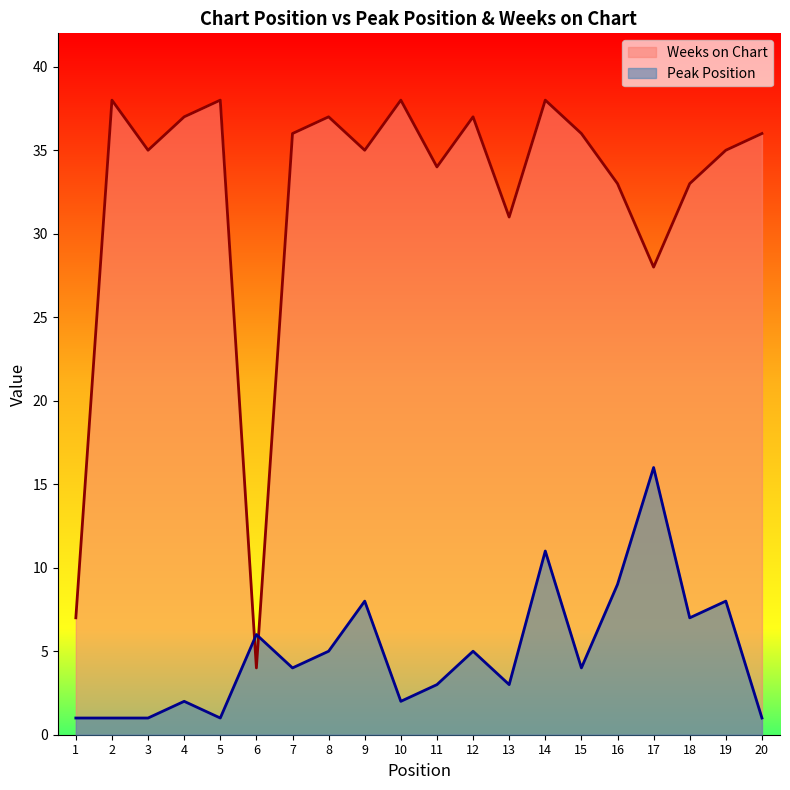

At which category does Weeks on Chart reach its first local valley?

3